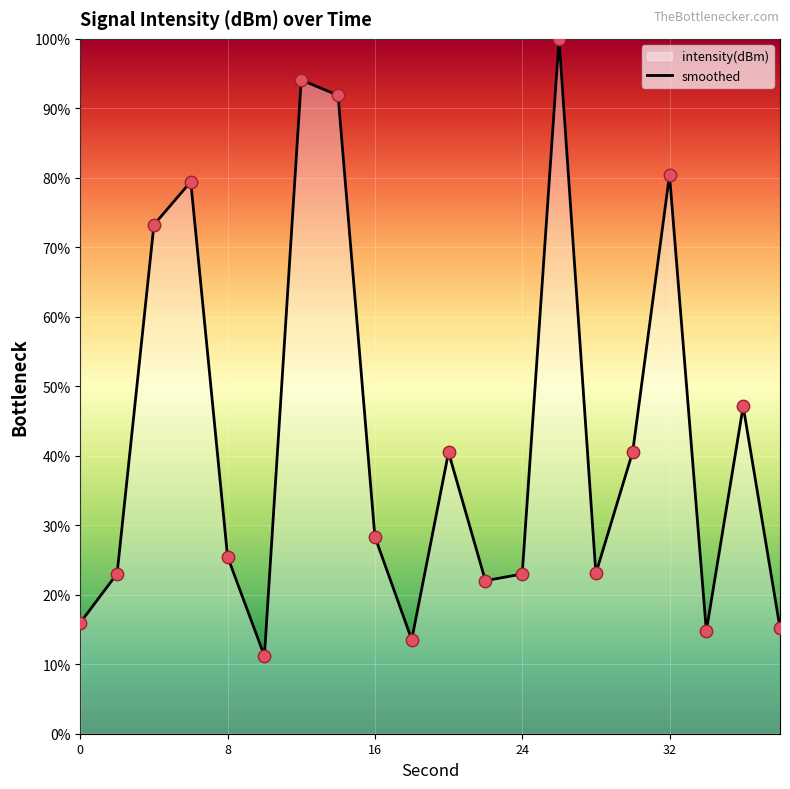

What is the difference between the maximum and minimum values?

88.8